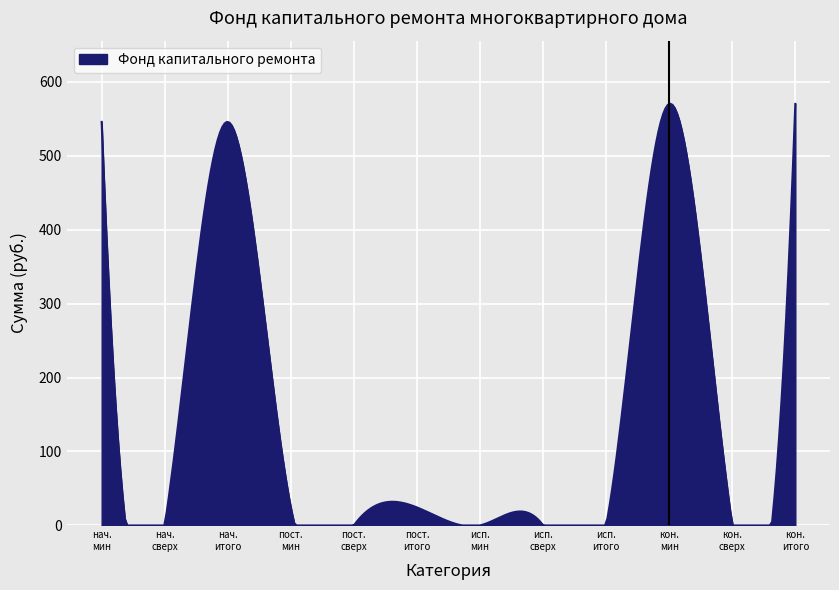

What is the difference between the maximum and minimum values?

570.4